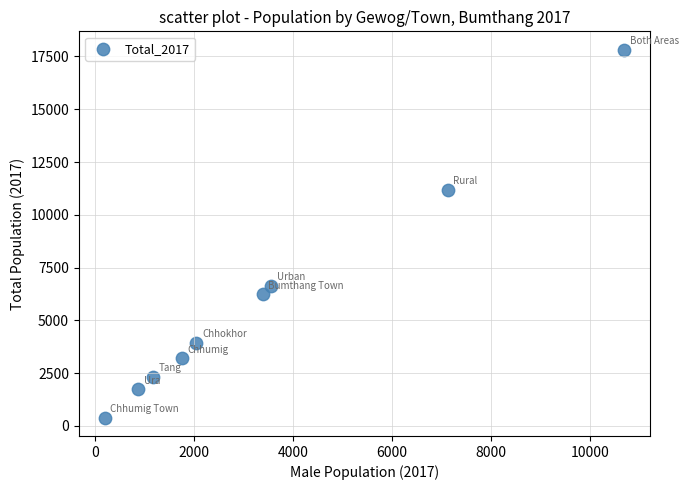

What Y value in the scatter plot is closest to 9106?

11184